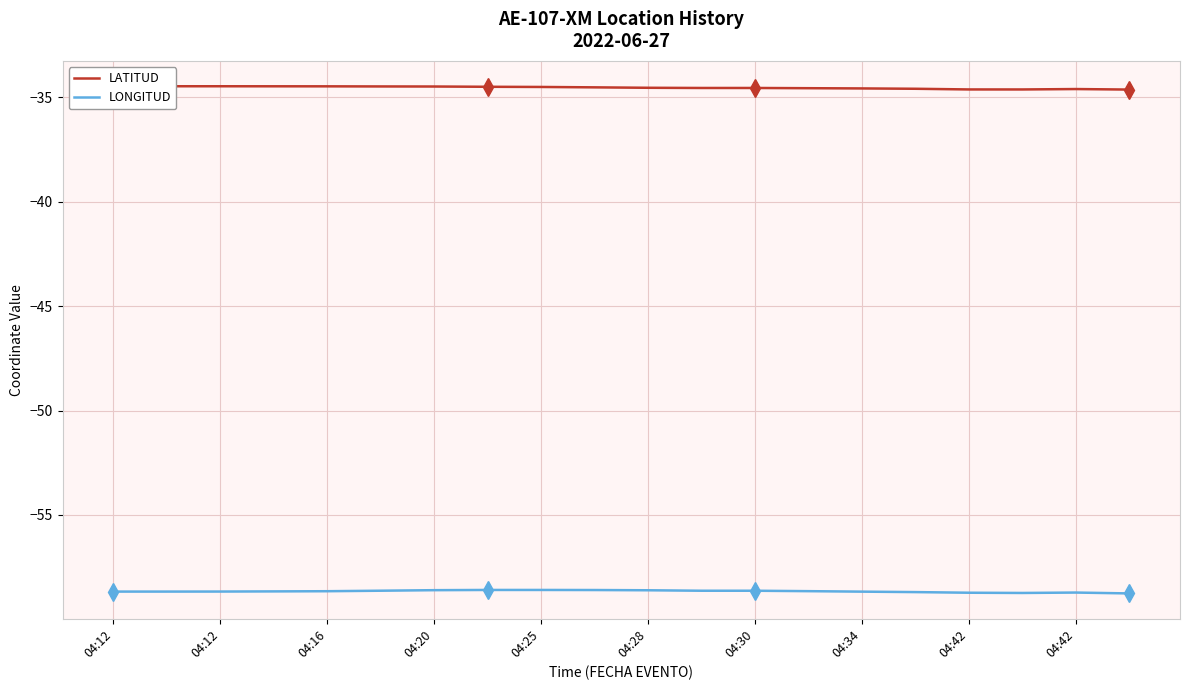

What is the spread (max minus min) of values at 04:20?

24.2